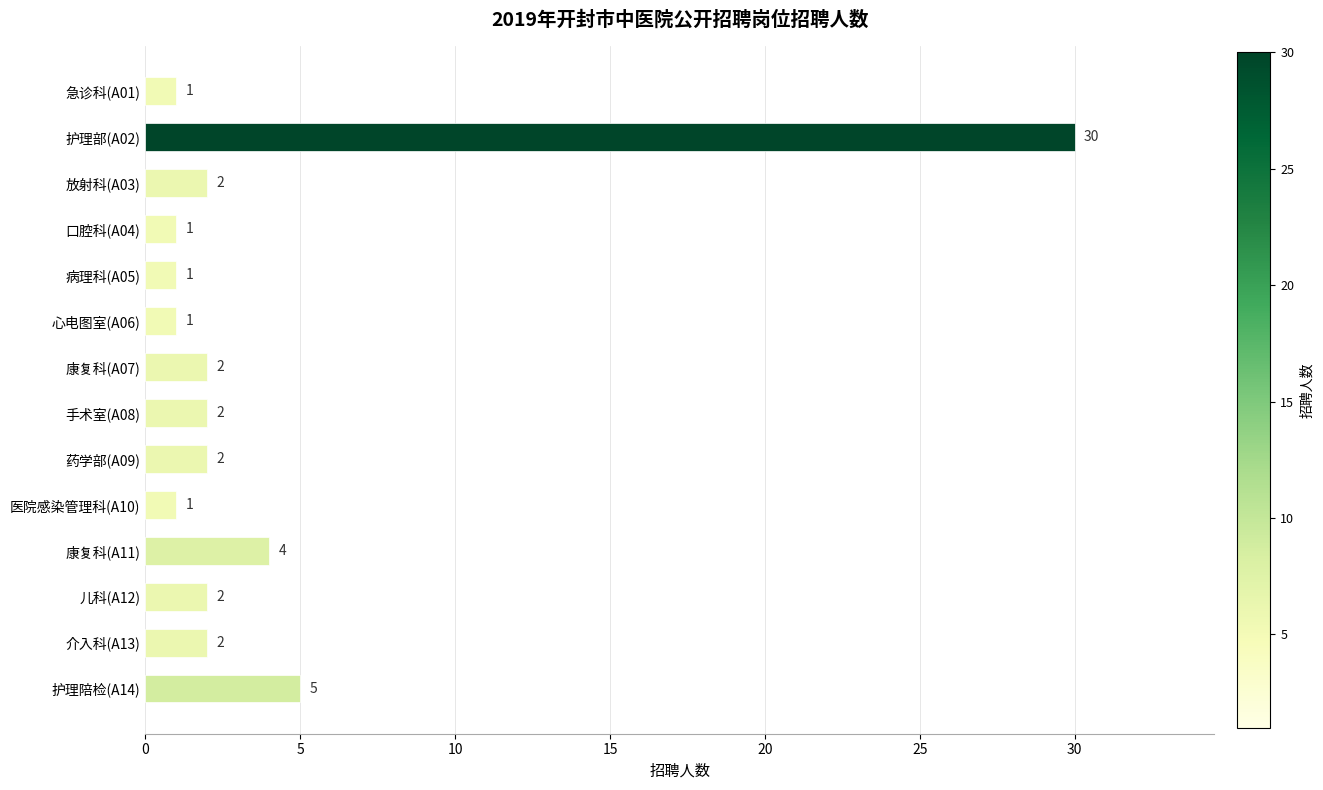

Reading top to bottom, what are all the values shown in this chart?

1	30	2	1	1	1	2	2	2	1	4	2	2	5